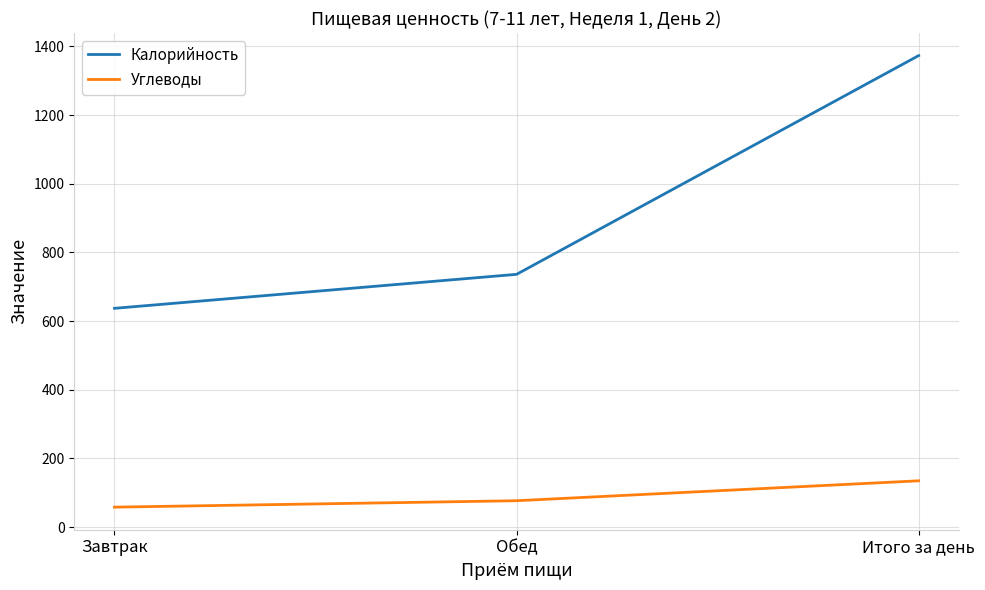

Where does the Углеводы series first go above 76?

Обед